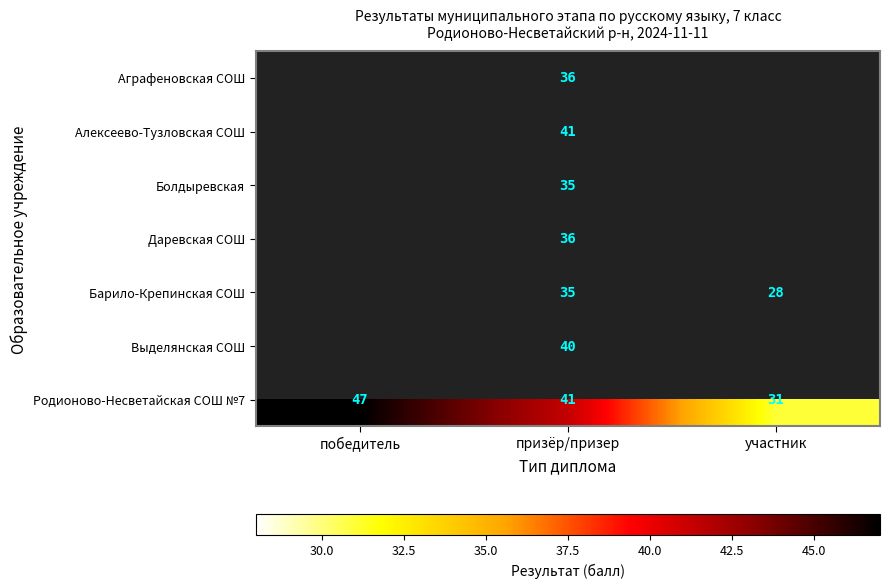

True or false: Барило-Крепинская СОШ has a value of 28 at участник.

True